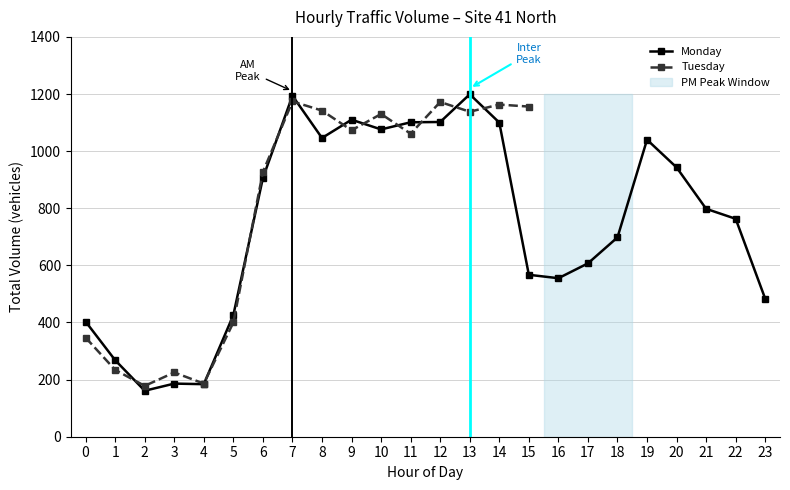

Which category has the highest value across all series?

13